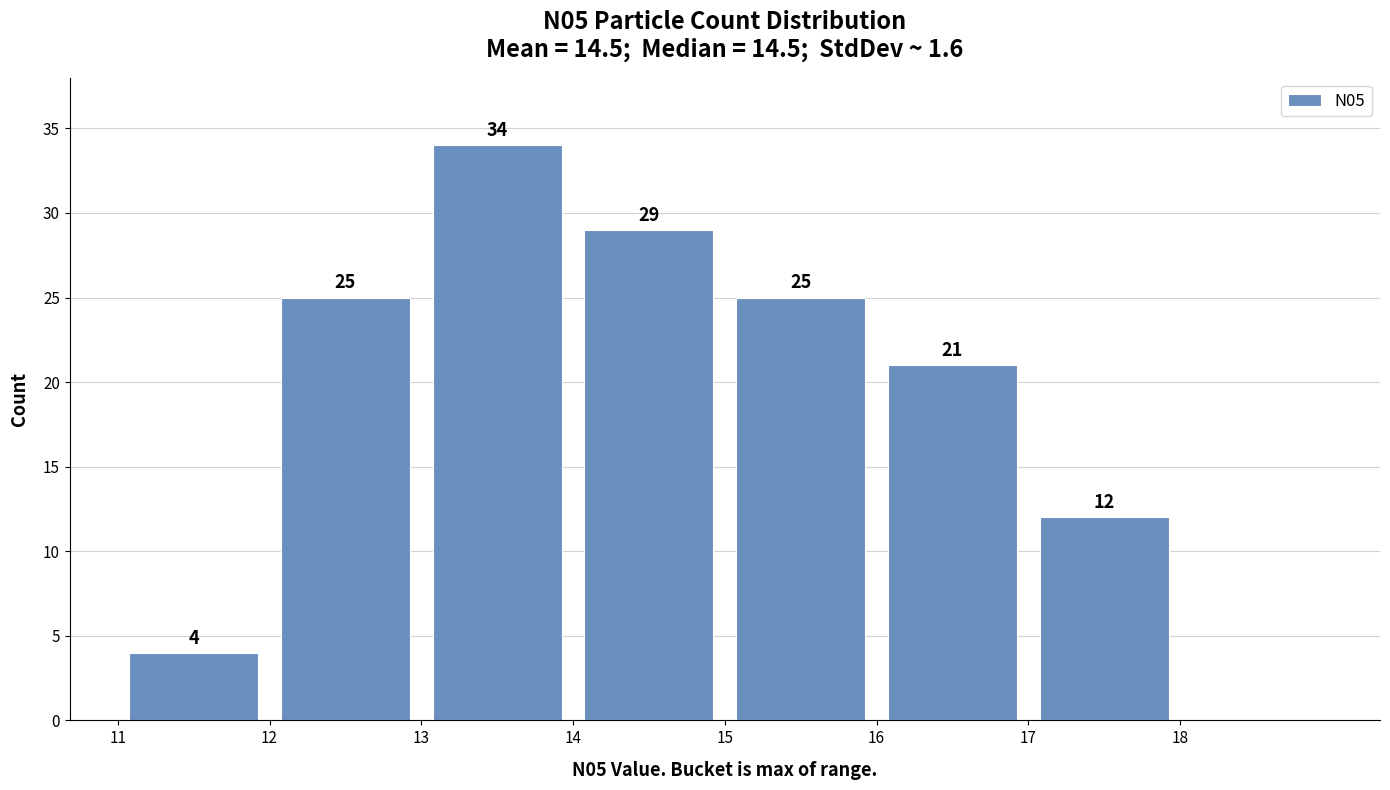

Over which range of the x-axis is the bar tallest?

13 to 14